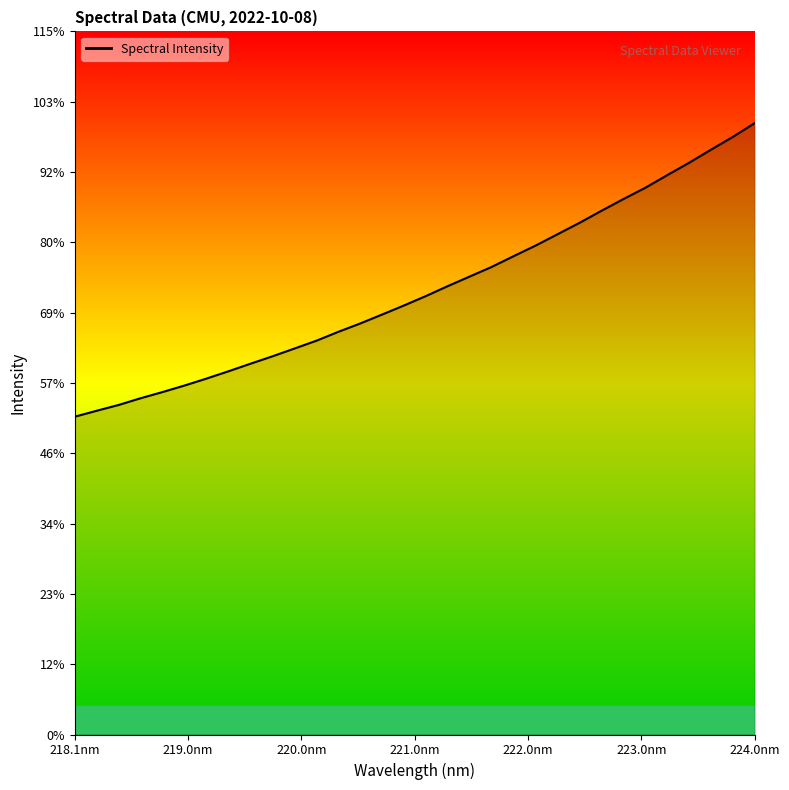

Is this an area chart (filled region under the line)?

No